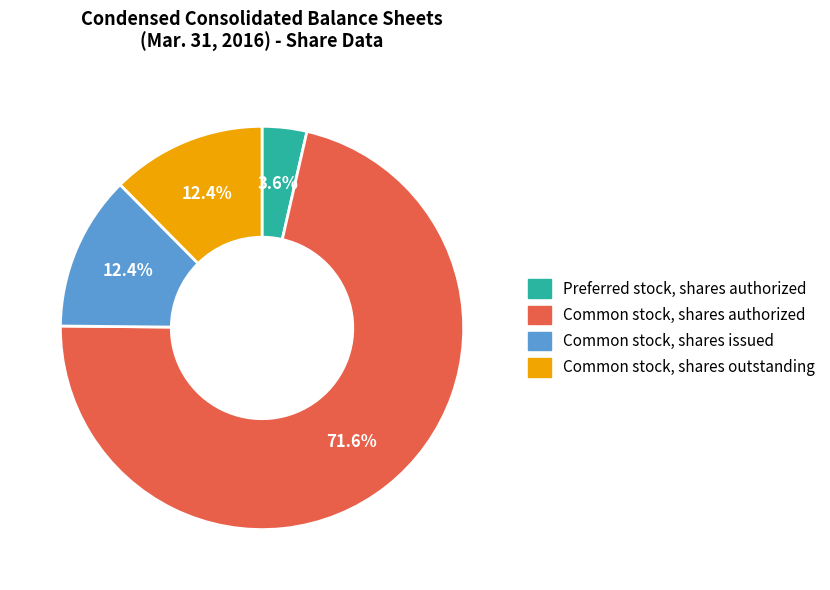

To the nearest percent, what is the difference between the Common stock, shares authorized and Common stock, shares issued slice percentages?

59%